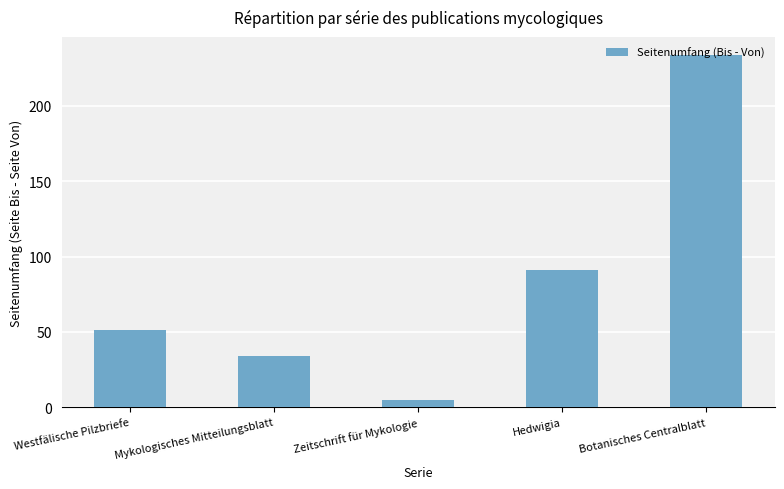

Reading left to right, list all the values displayed in this chart.

51	34	5	91	234